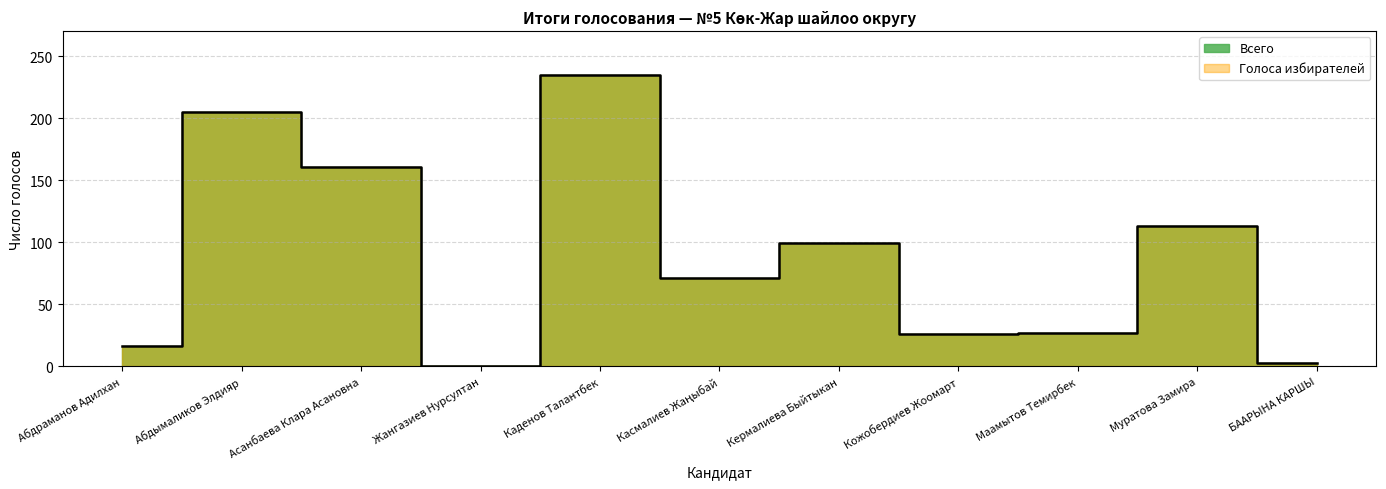

Approximately how many times larger is the value at Каденов Талантбек compared to Асанбаева Клара Асановна?

1.5